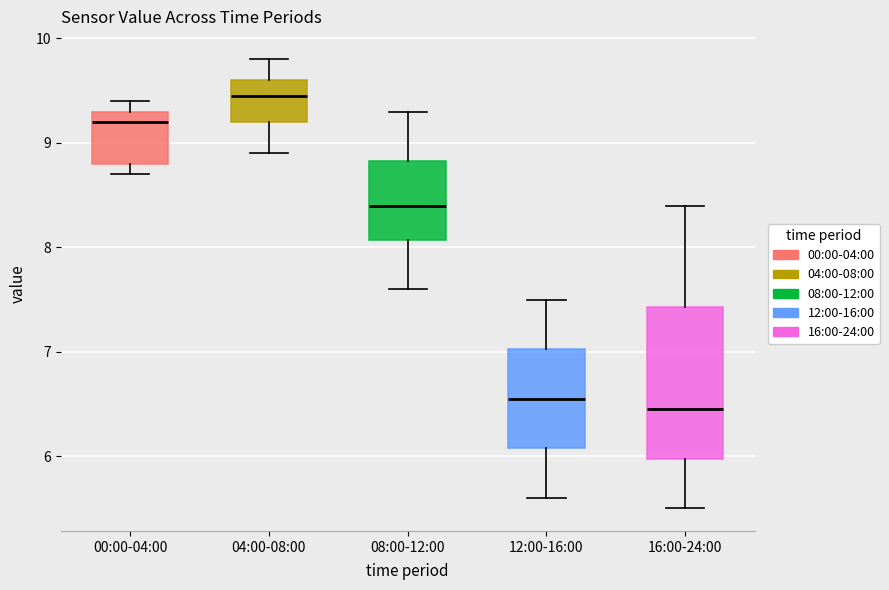

Reading left to right, read every box against the y-axis: the position of its median line, the range the box covers, and the ends of its whiskers. The values are not printed on the chart, so give them approximately, as read against the axis.

00:00-04:00: median 9.2, box 8.8 to 9.3, whiskers 8.7 to 9.4
04:00-08:00: median 9.5, box 9.2 to 9.6, whiskers 8.9 to 9.8
08:00-12:00: median 8.4, box 8.1 to 8.8, whiskers 7.6 to 9.3
12:00-16:00: median 6.6, box 6.1 to 7.0, whiskers 5.6 to 7.5
16:00-24:00: median 6.5, box 6.0 to 7.4, whiskers 5.5 to 8.4